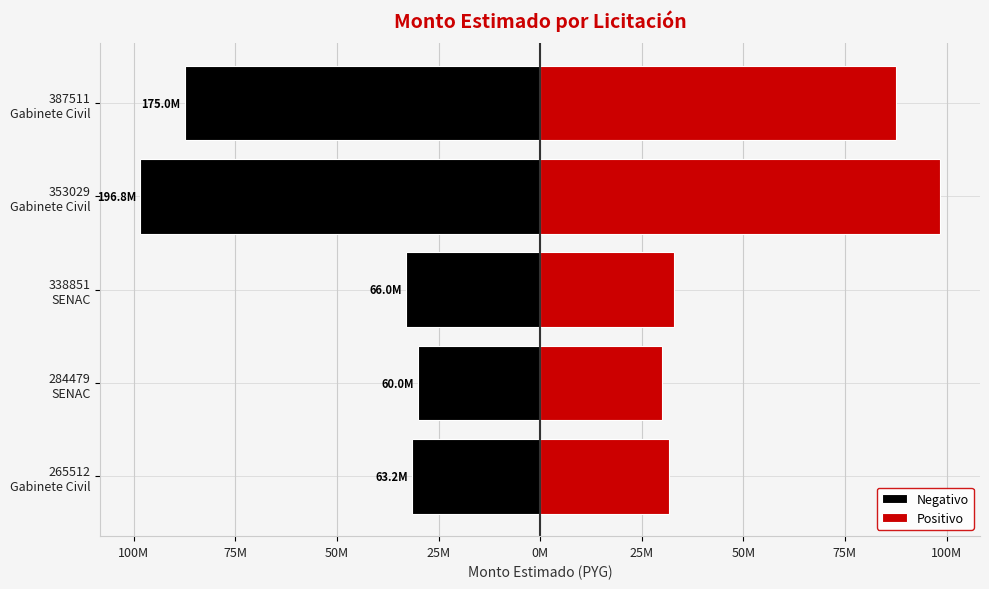

Which series changed the most between 284479 SENAC and 353029 Gabinete Civil?

Negativo